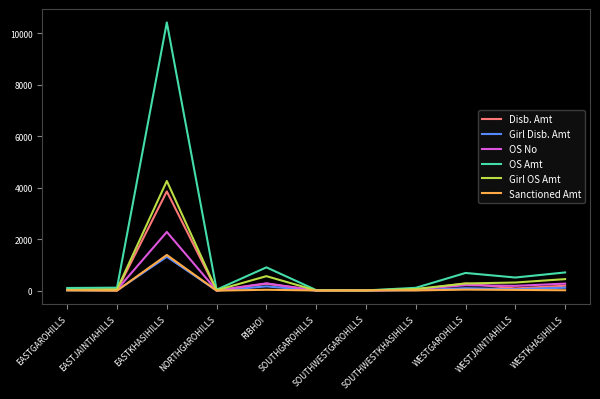

What is the difference between the highest and lowest values at EASTJAINTIAHILLS?

115.6